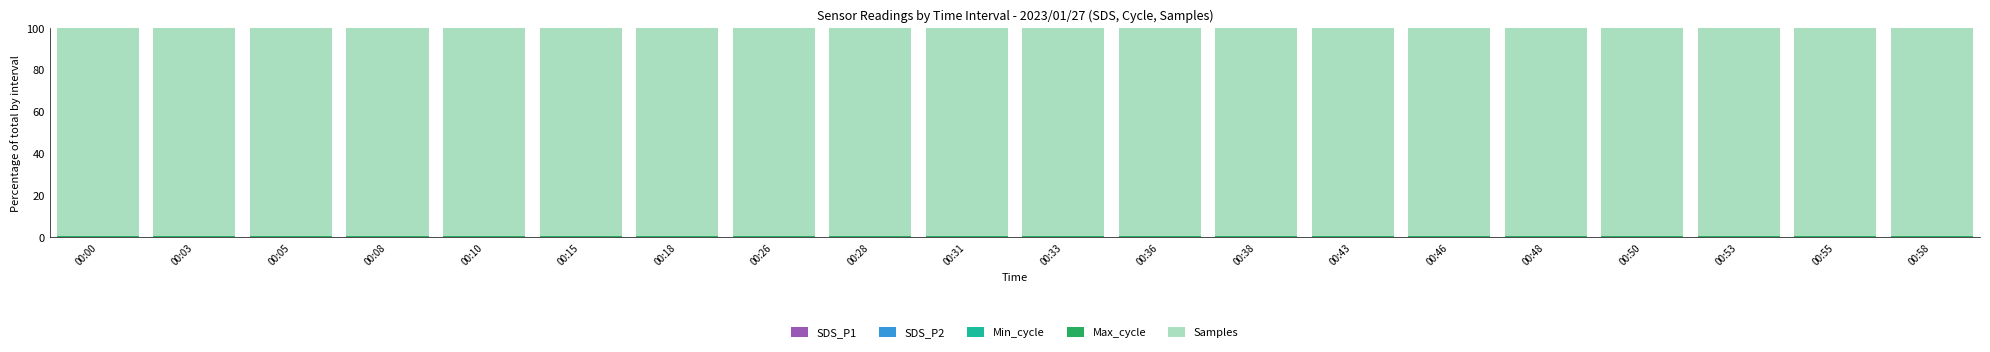

Count the number of categories in the chart.

20